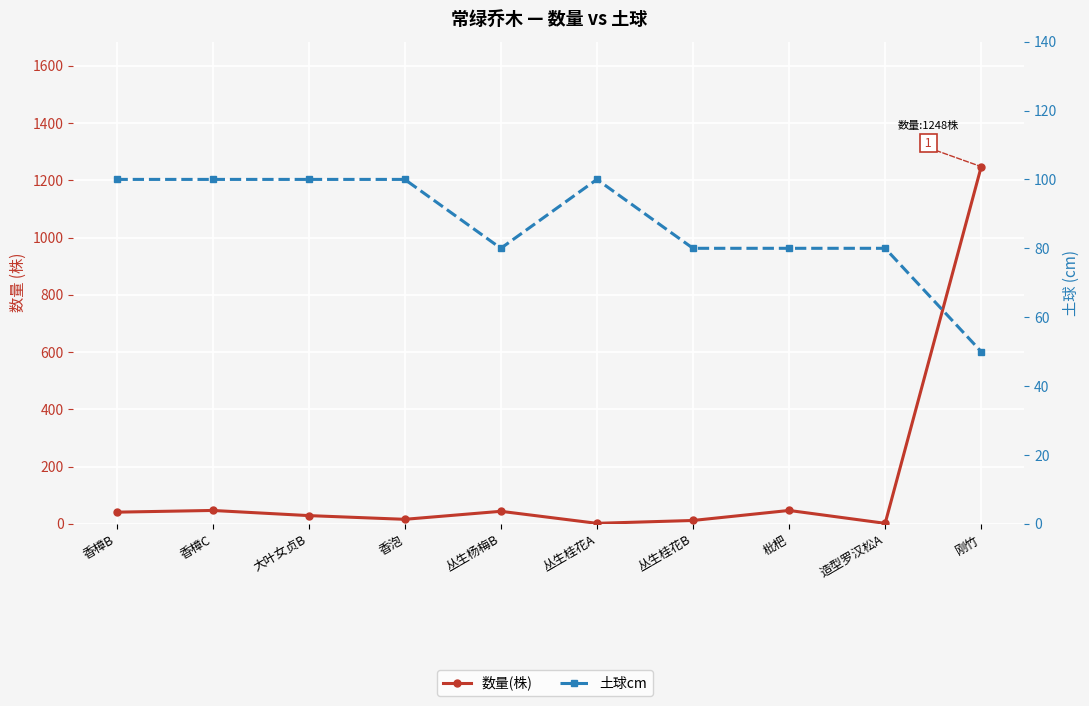

True or false: 土球cm has a value of 137 at 丛生桂花B.

False